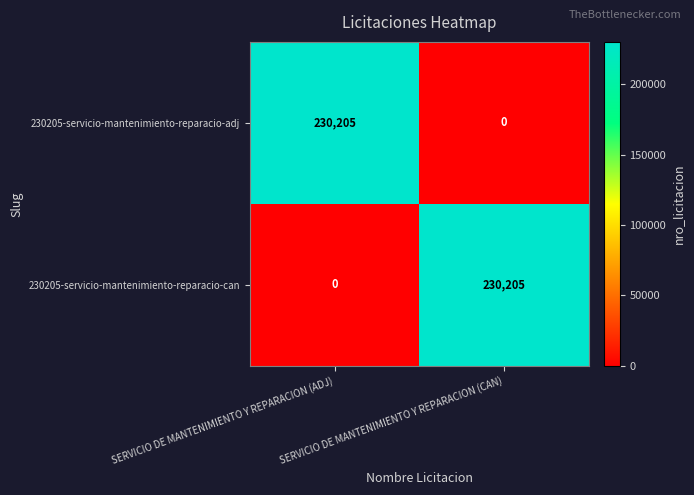

Is it true that 230205-servicio-mantenimiento-reparacio-adj equals 377830 at SERVICIO DE MANTENIMIENTO Y REPARACION (ADJ)?

False